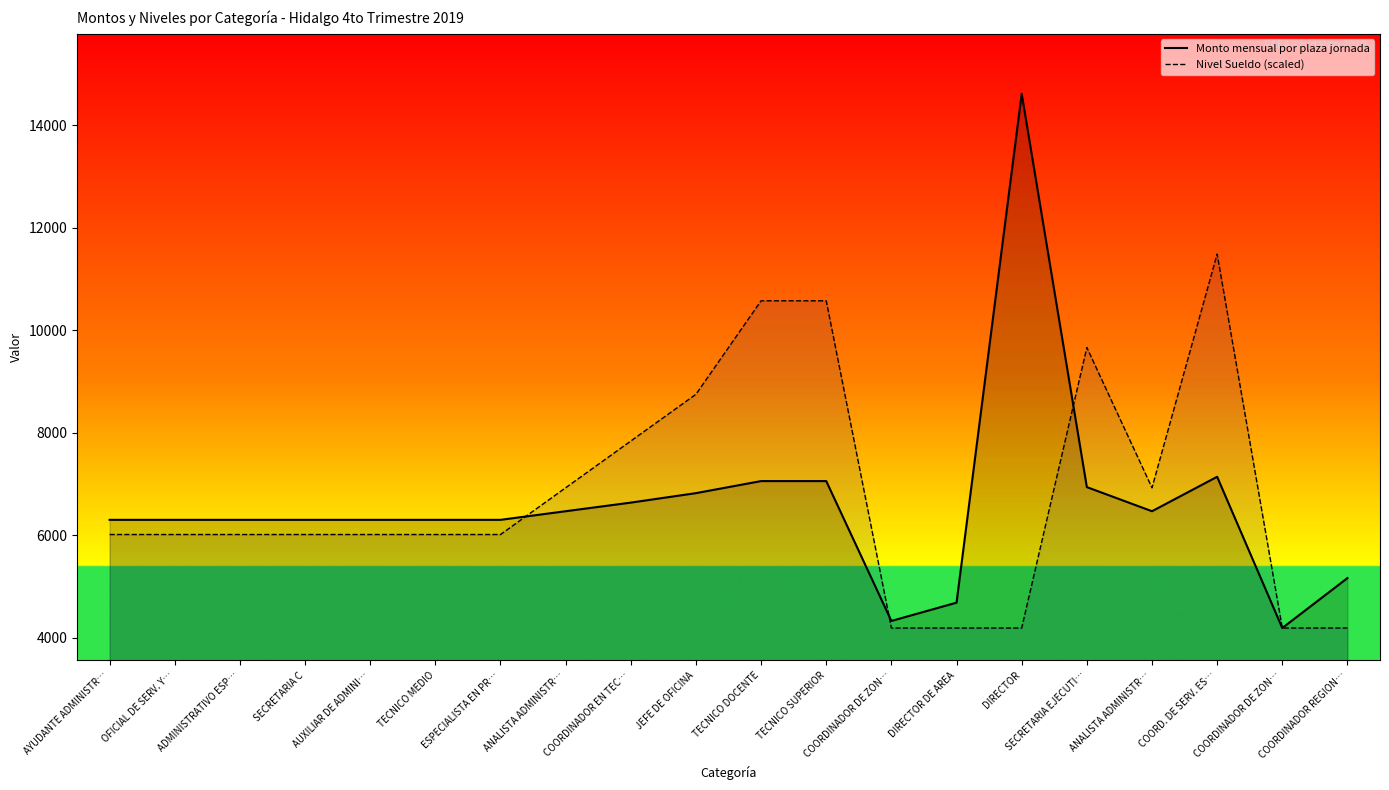

Where do Nivel Sueldo (scaled) and Monto mensual por plaza jornada first cross each other?

ESPECIALISTA EN PR… and ANALISTA ADMINISTR…